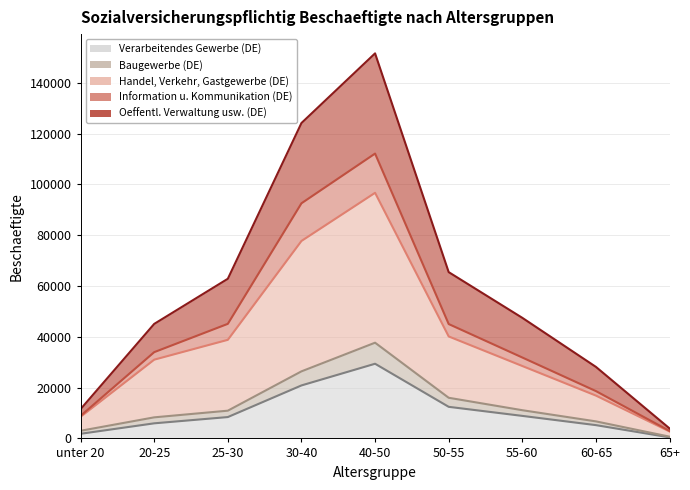

What is the difference between the Verarbeitendes Gewerbe (DE) values at 40-50 and 55-60?

20531